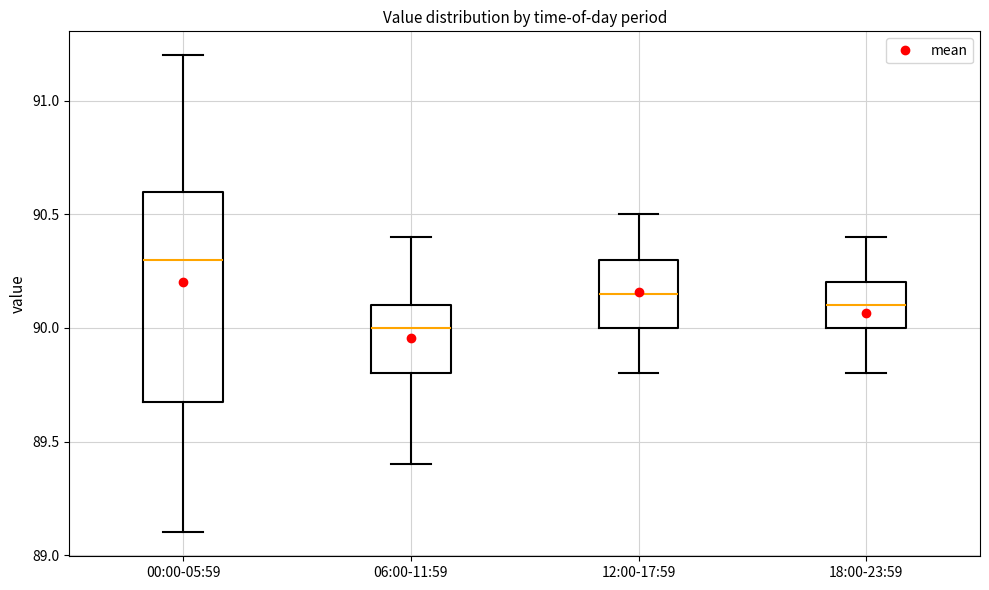

Where does the median line of the box for 00:00-05:59 sit on the y-axis? The values are not printed on the chart, so give them approximately, as read against the axis.

90.30